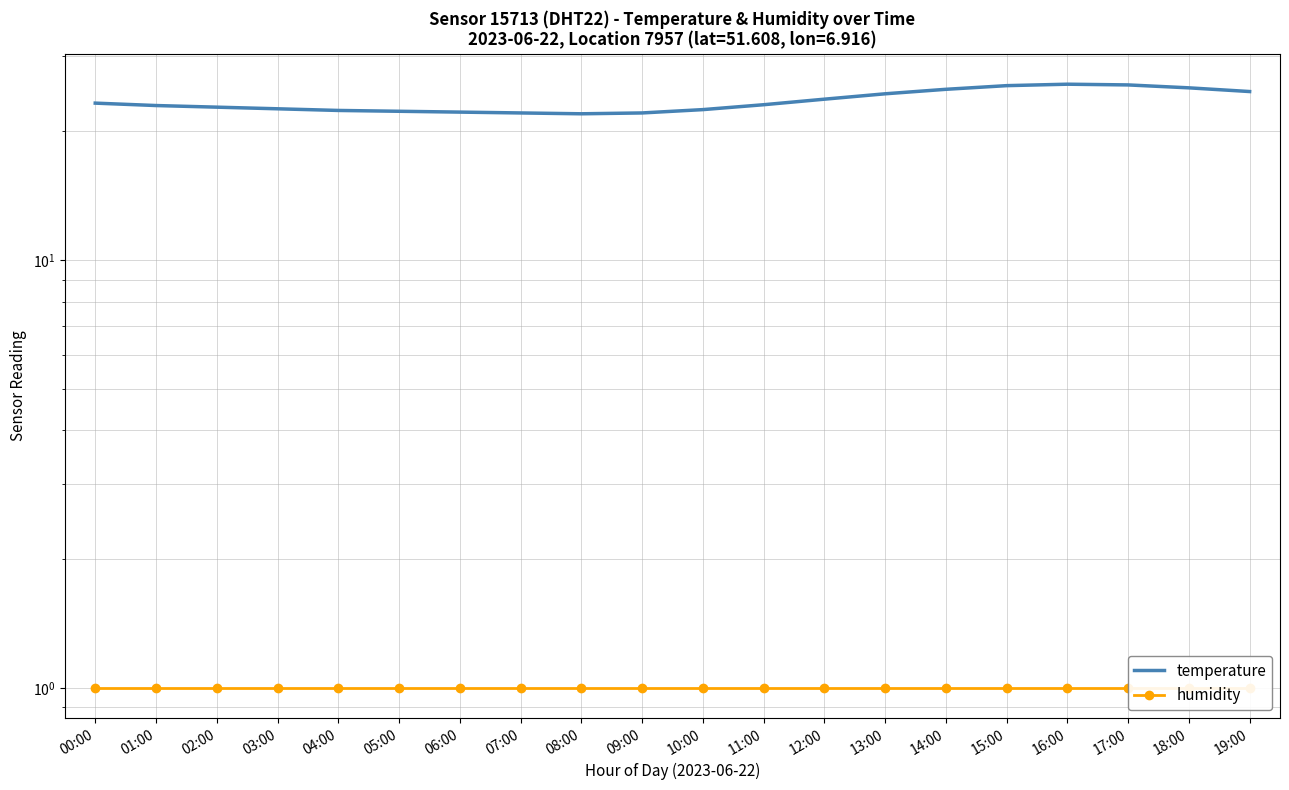

What value does the humidity series have at 07:00?

1.0